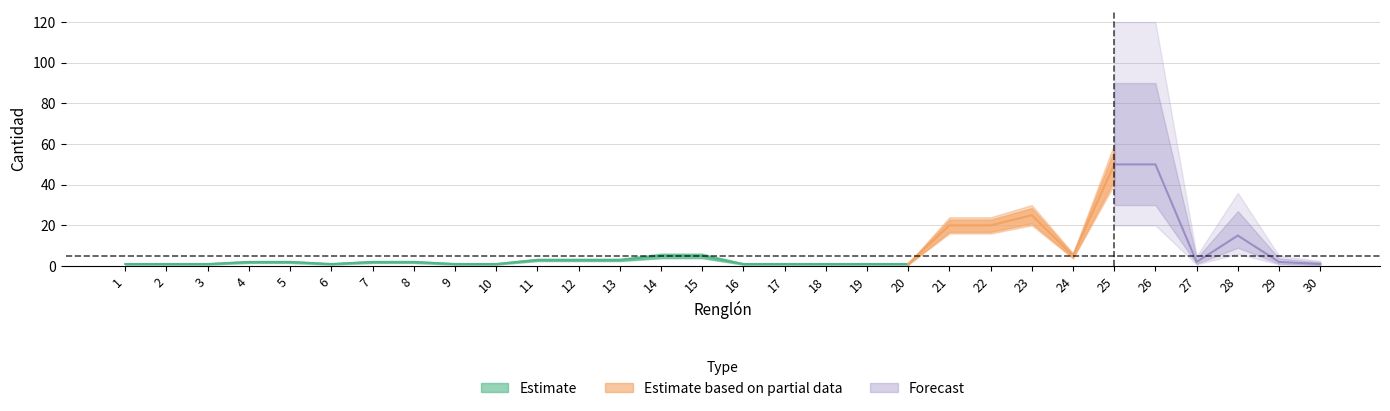

True or false: Cantidad_upper and Cantidad_lower intersect in this chart.

False